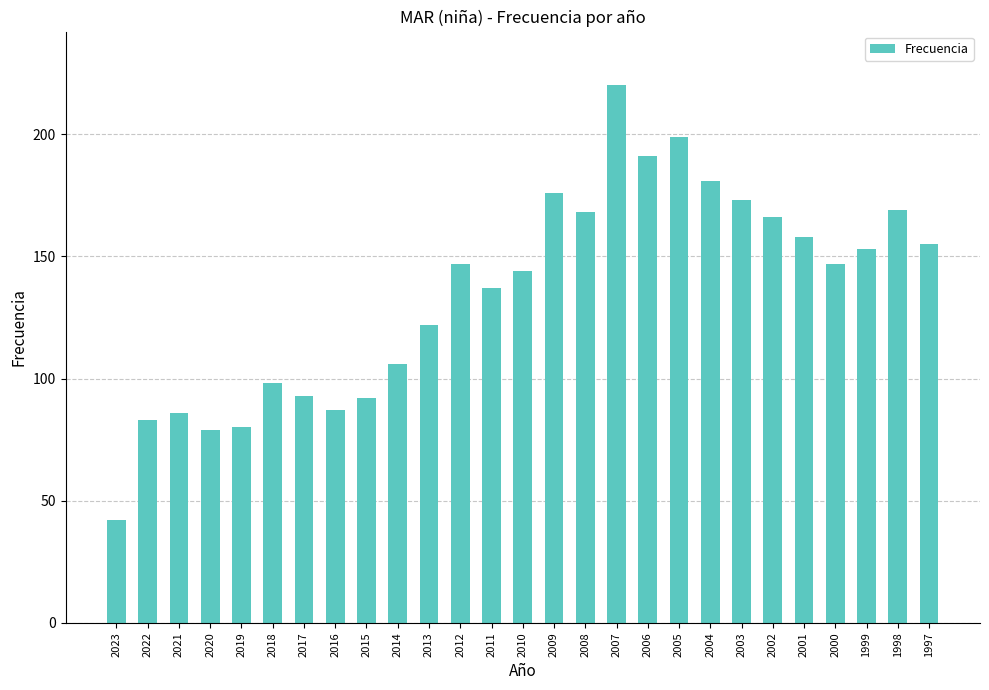

At which category does the chart reach its peak across all series?

2007